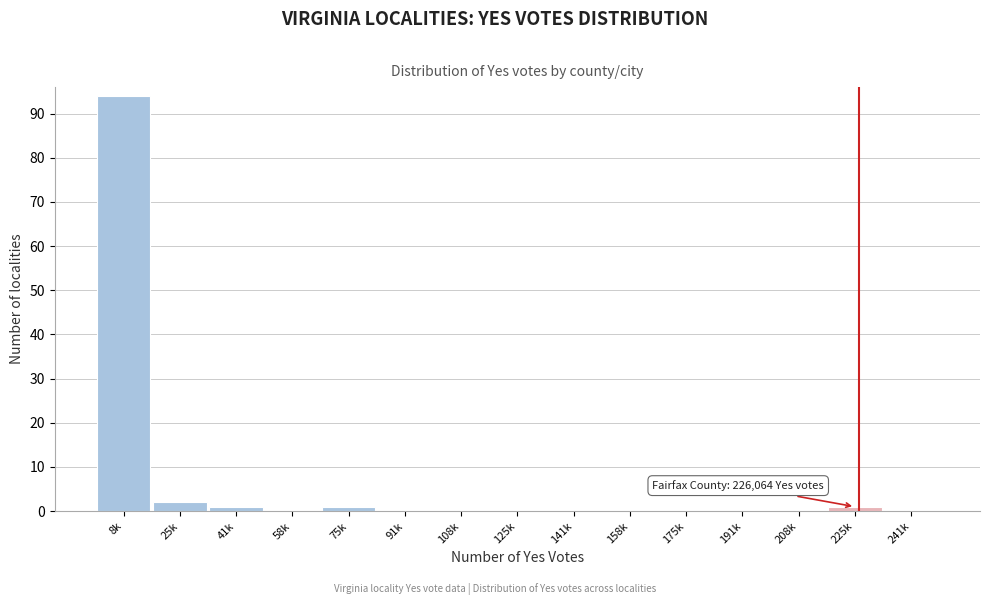

Reading left to right, list all the values displayed in this chart.

8k=94	25k=2	41k=1	58k=0	75k=1	91k=0	108k=0	125k=0	141k=0	158k=0	175k=0	191k=0	208k=0	225k=1	241k=0